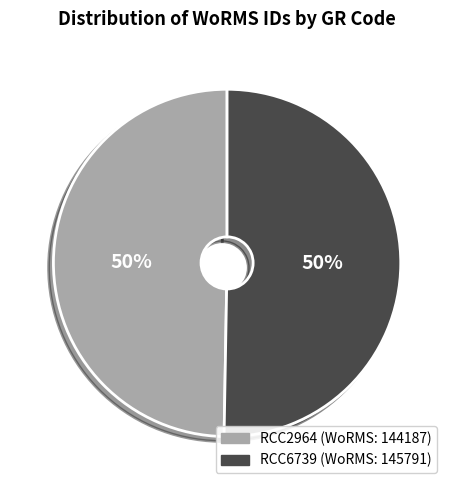

How many segments does this pie chart have?

2